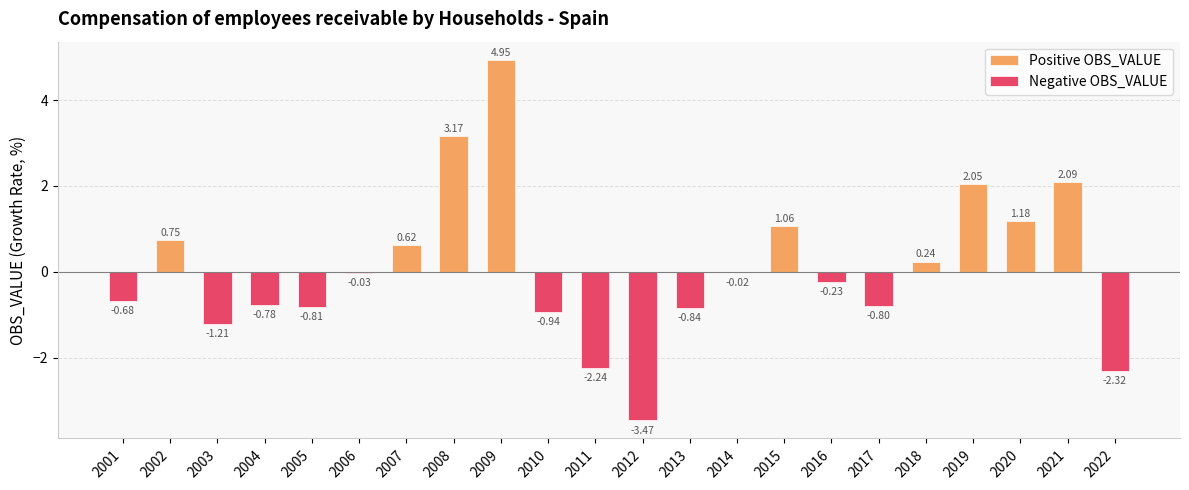

At which label does Negative OBS_VALUE reach its minimum?

2012